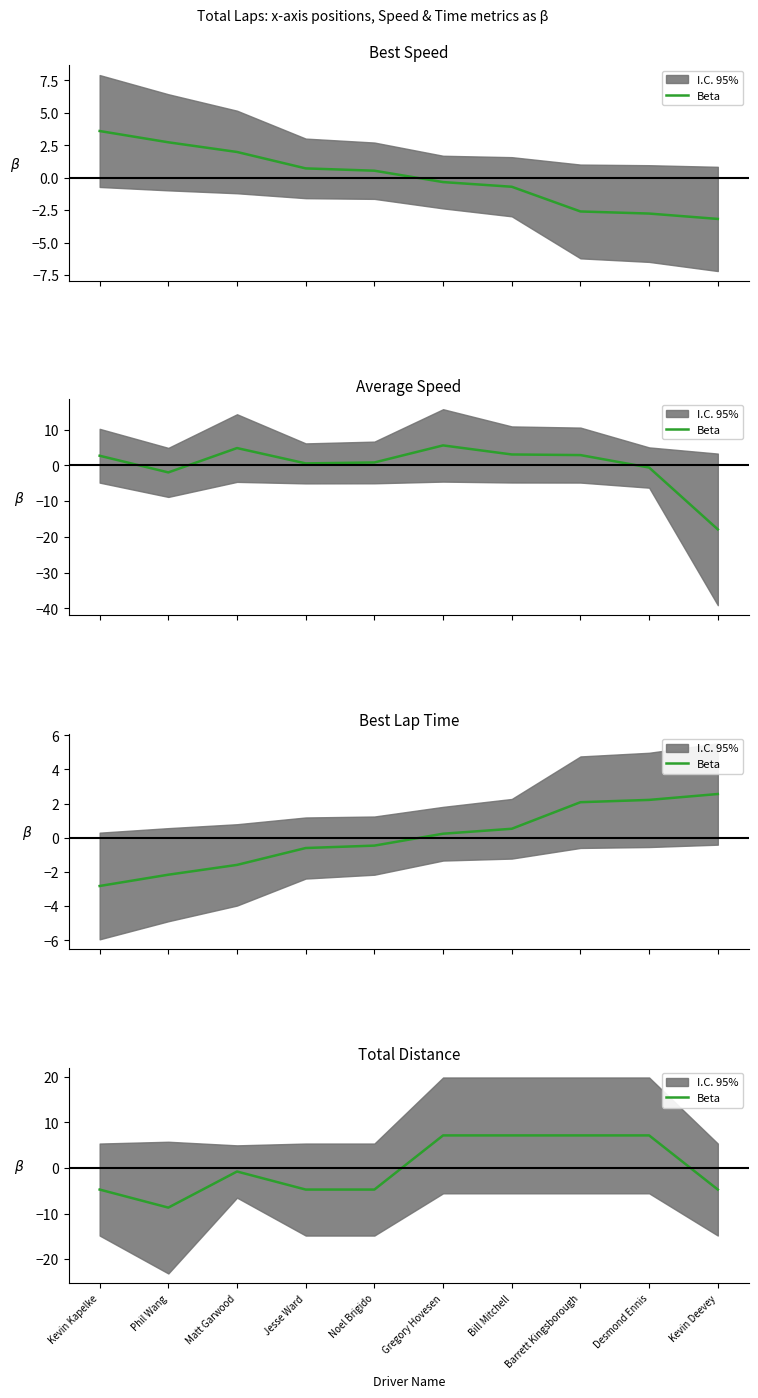

The chart shows a value of -1.0 at Jesse Ward. True or false?

False